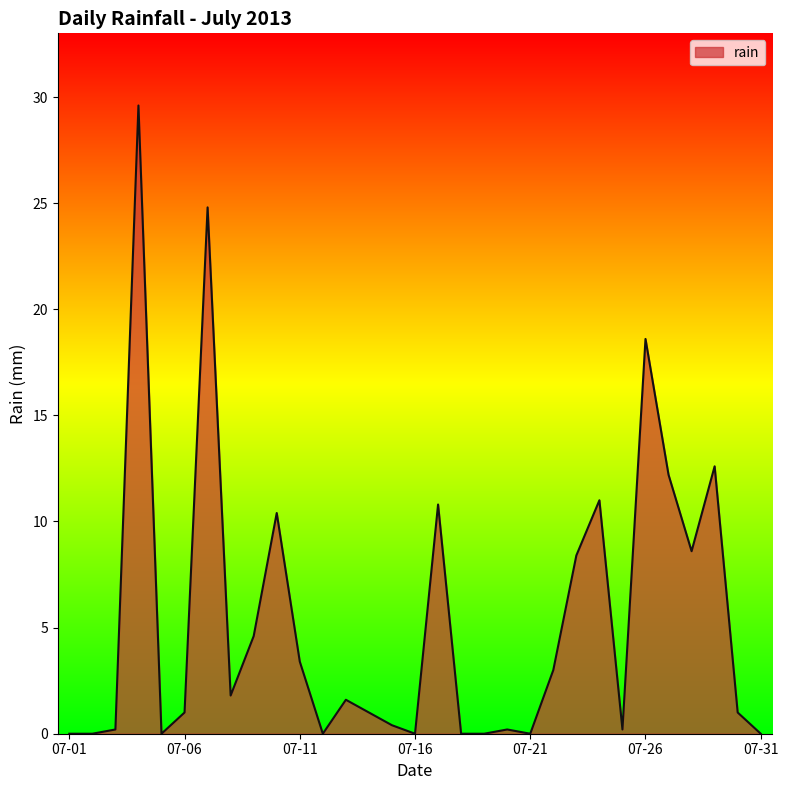

What is the greatest value displayed?

29.6